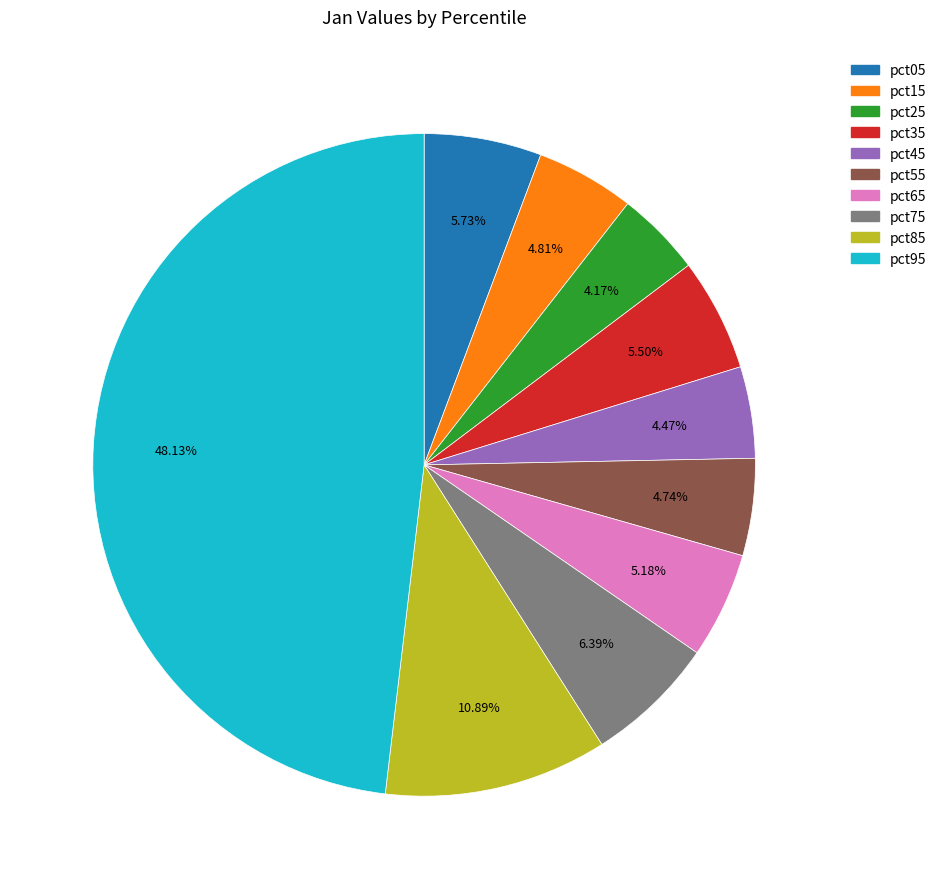

To the nearest percent, what is the combined percentage of pct55 and pct95?

53%